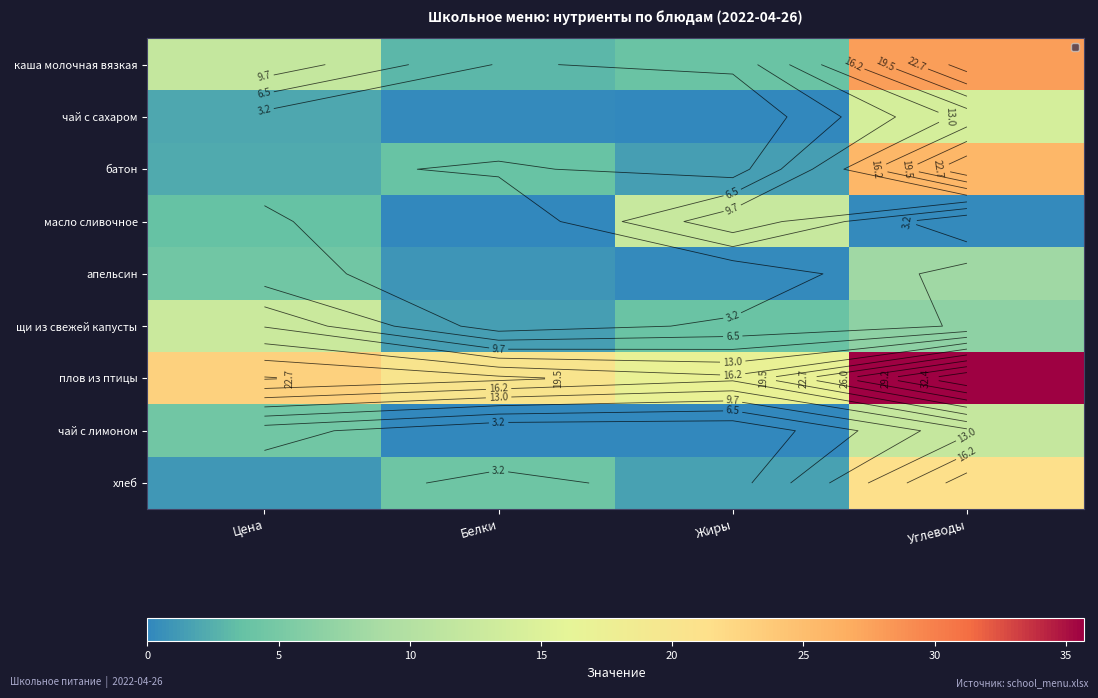

At how many categories does at least one series exceed 34?

1